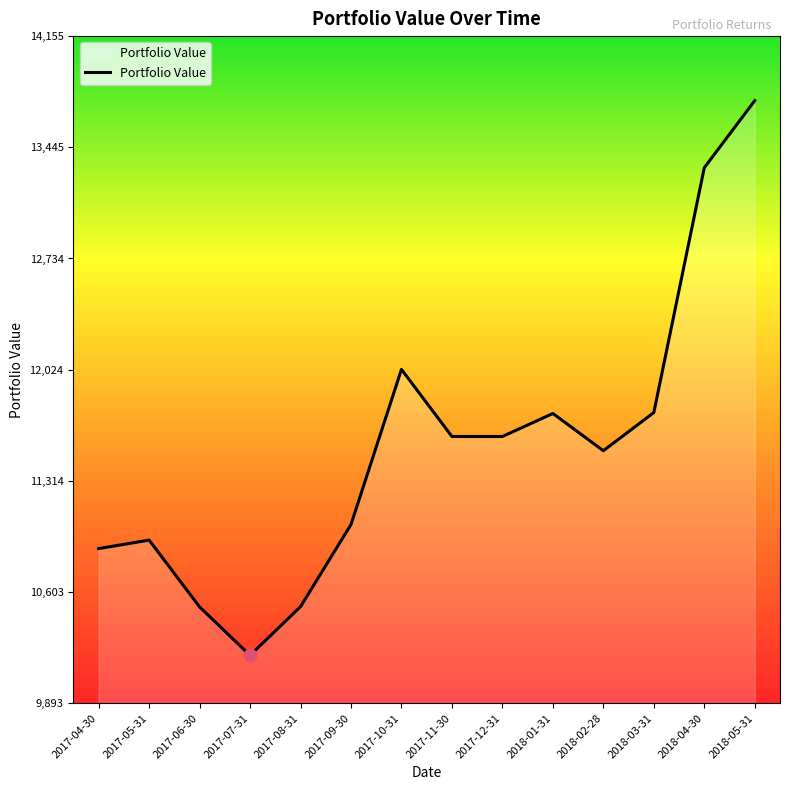

What is the change in value from 2017-09-30 to 2018-03-31?

+715.5